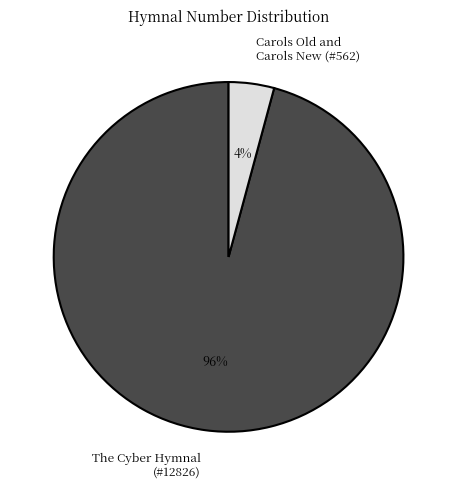

Count the number of slices in the pie.

2